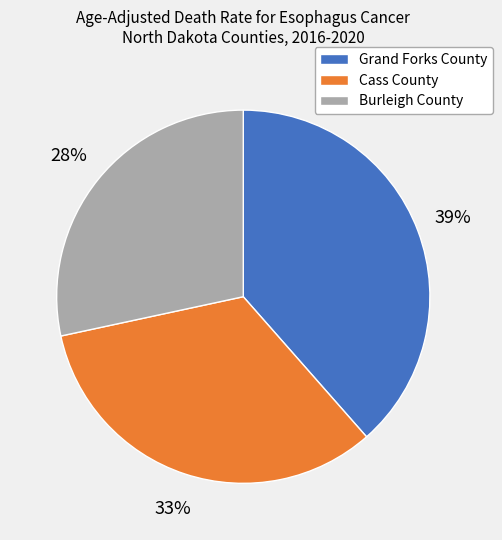

Between Burleigh County and Grand Forks County, which is larger?

Grand Forks County